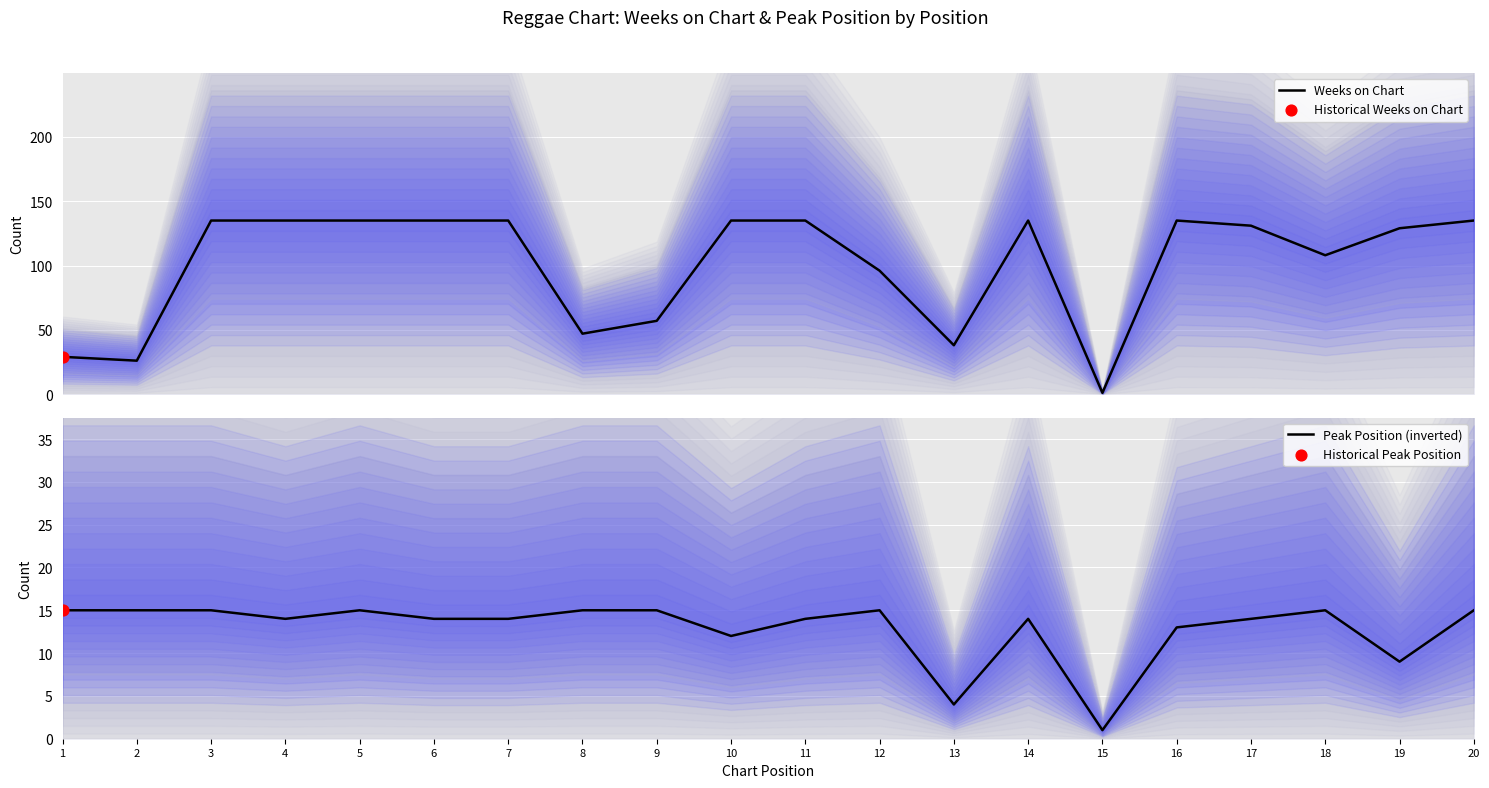

Is the value of Weeks on Chart at 9 greater than the value of Peak Position (inverted) at 6?

Yes